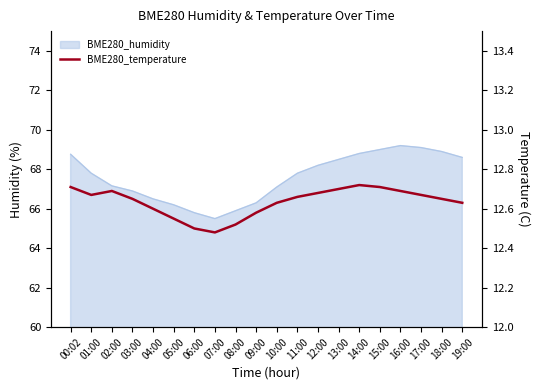

Approximately how many times larger is the value at 10:00 compared to 13:00?

1.0